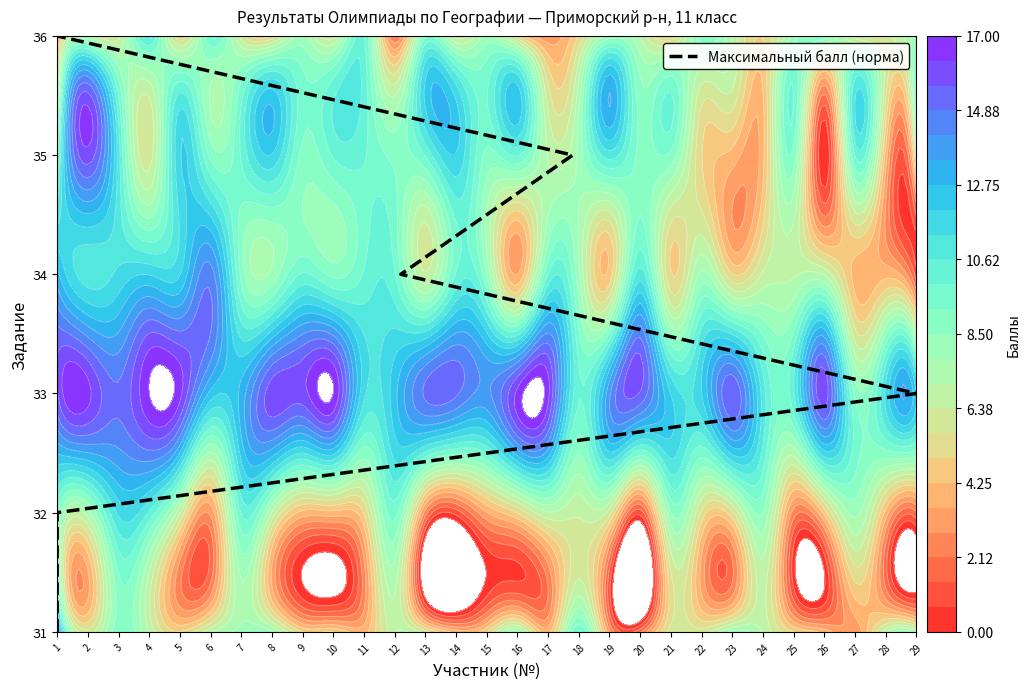

The value at 29 is 3. True or false?

False